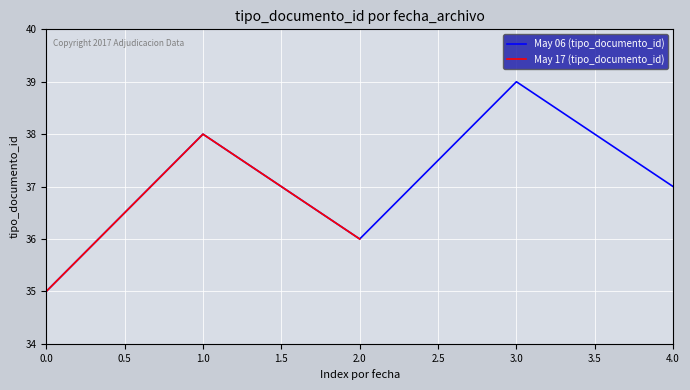

Does the chart display data point markers on the line(s)?

No